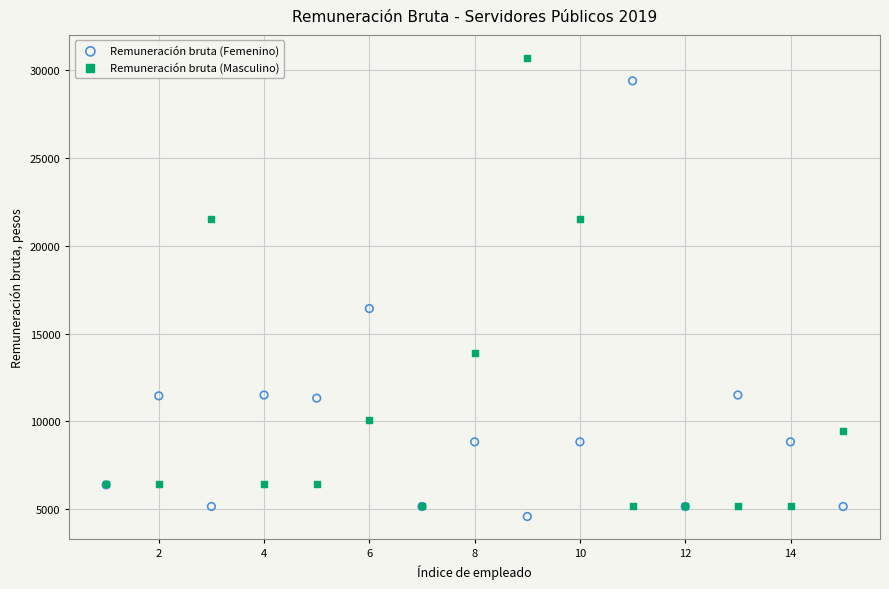

Which series contains the highest Y value?

Remuneración bruta (Masculino)